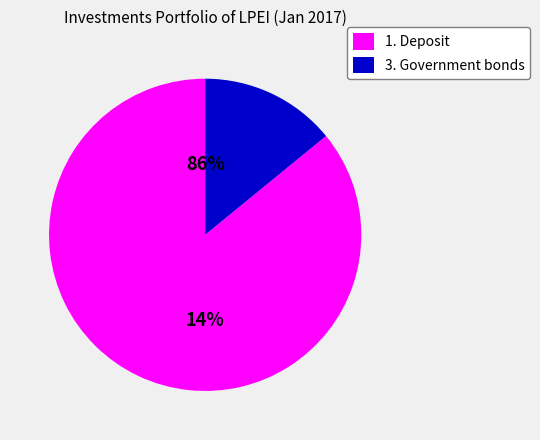

How many segments does this pie chart have?

2